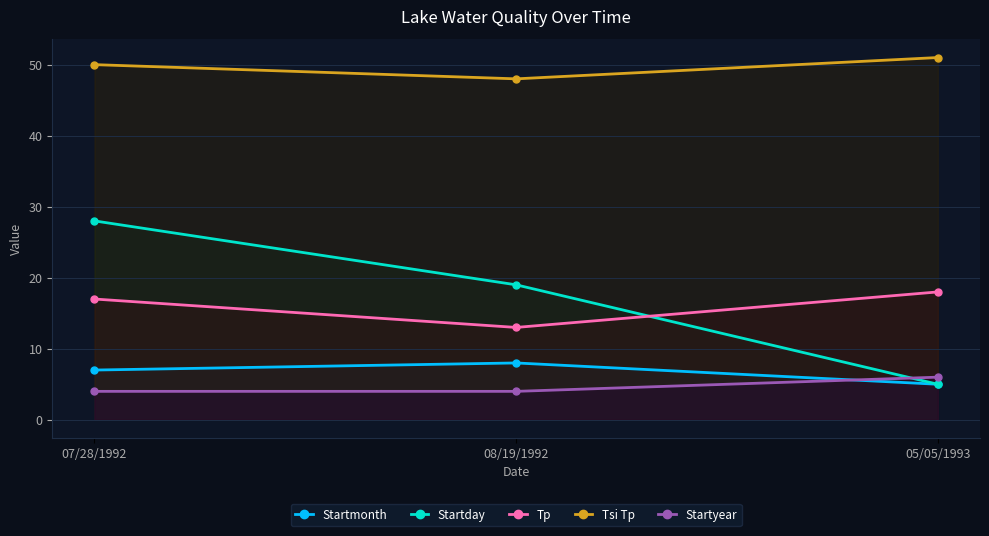

Reading right to left, list all the values displayed in this chart.

Startmonth: 5	8	7
Startday: 5	19	28
Tp: 18	13	17
Tsi Tp: 51	48	50
Startyear: 6	4	4